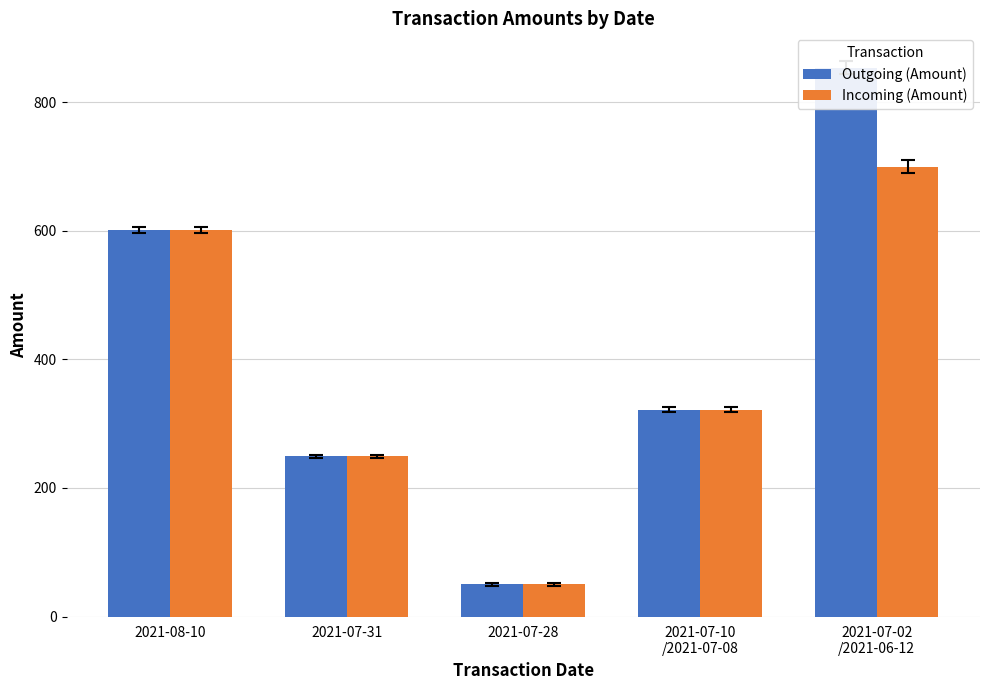

What is the difference between the maximum and minimum values in the Incoming (Amount) series?

650.0